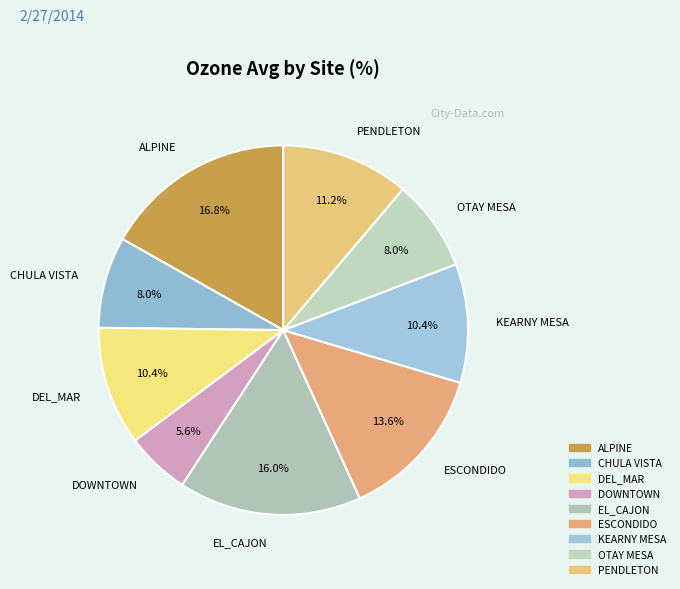

Does DEL_MAR account for over 50% of the chart?

No